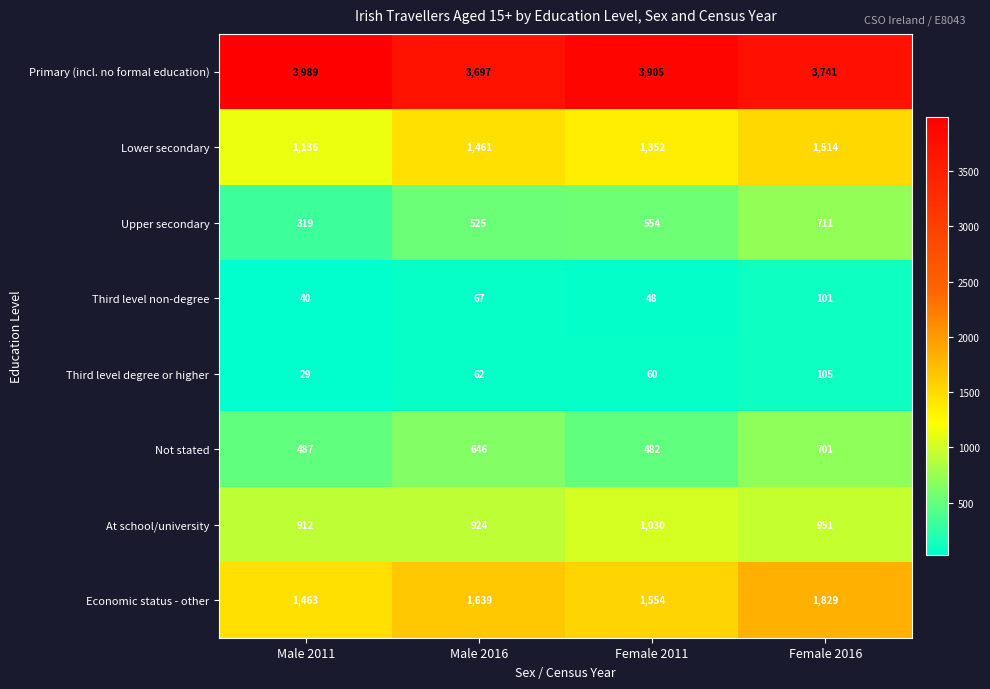

Which series has the largest total across all categories?

Primary (incl. no formal education)